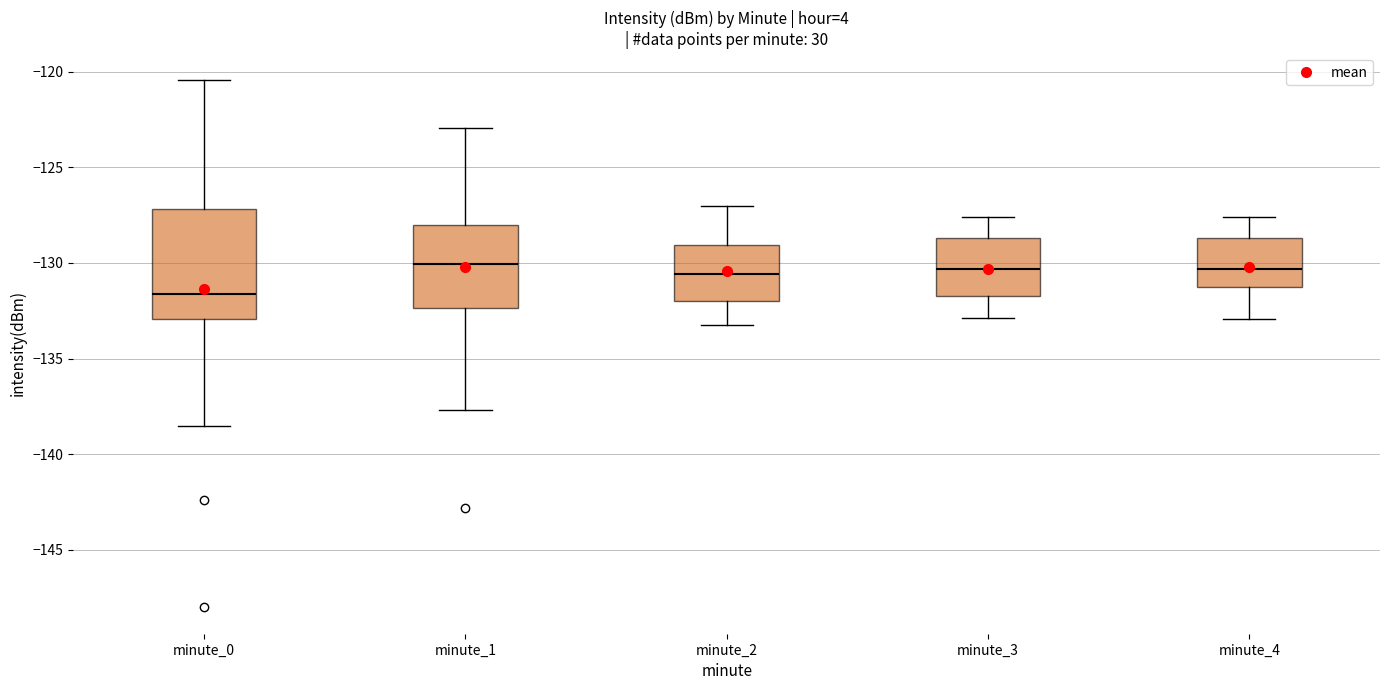

Reading left to right, transcribe this box plot: for each box, give where its median line is, the range the box spans, and where its two whiskers end, as read against the y-axis. The values are not printed on the chart, so give them approximately, as read against the axis.

minute_0: median -131.5, box -133.0 to -127.0, whiskers -138.5 to -120.5
minute_1: median -130.0, box -132.5 to -128.0, whiskers -137.5 to -123.0
minute_2: median -130.5, box -132.0 to -129.0, whiskers -133.0 to -127.0
minute_3: median -130.5, box -131.5 to -128.5, whiskers -133.0 to -127.5
minute_4: median -130.5, box -131.0 to -128.5, whiskers -133.0 to -127.5